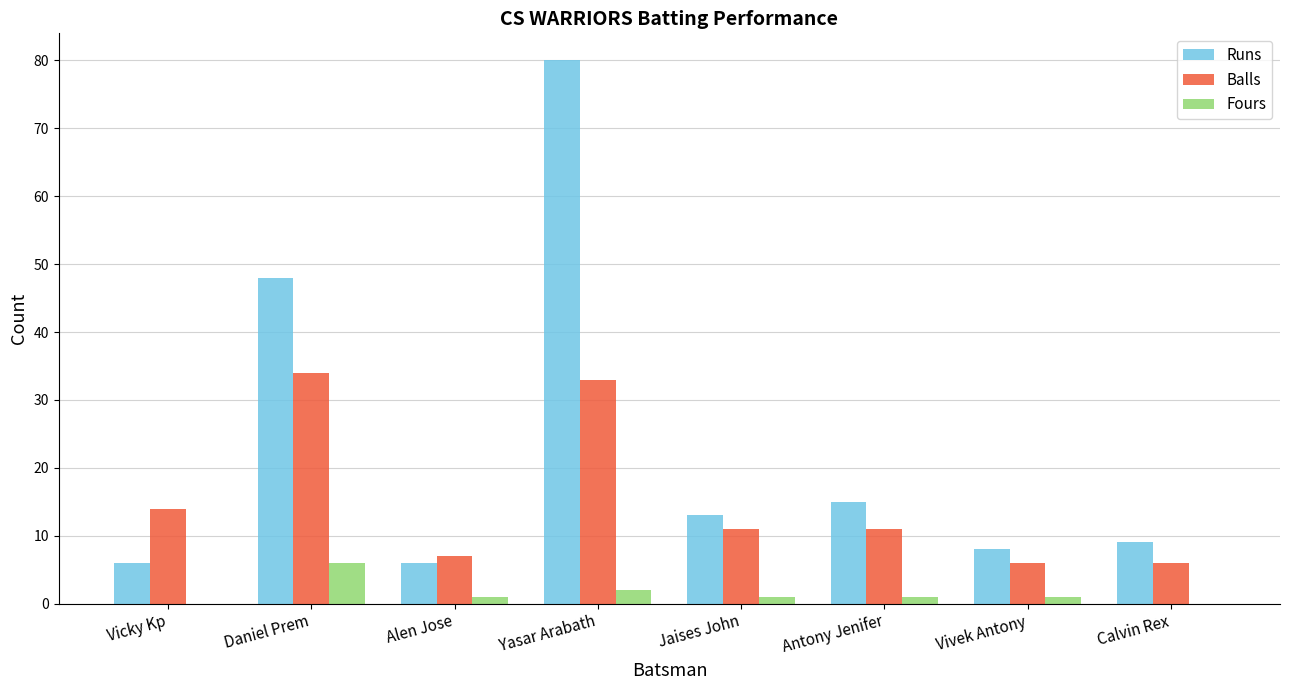

What is the difference between the Runs values at Yasar Arabath and Calvin Rex?

71